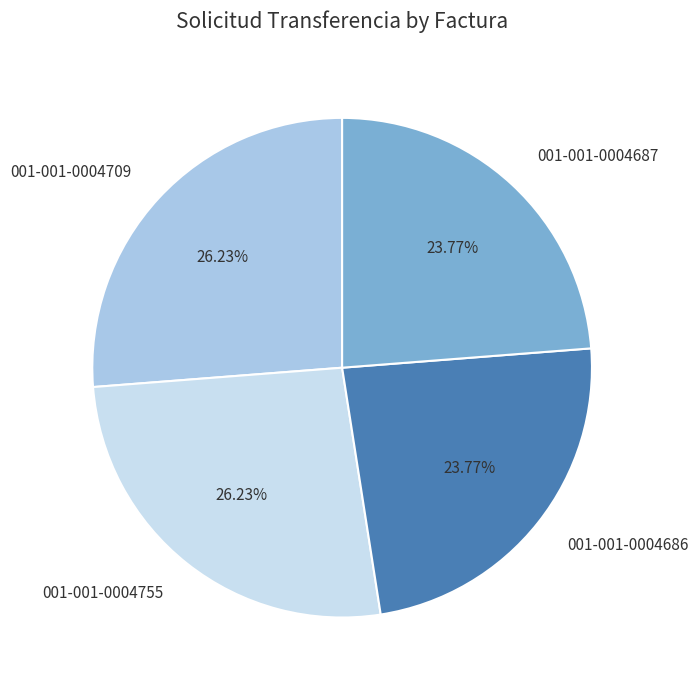

Is there a majority slice in this chart?

No